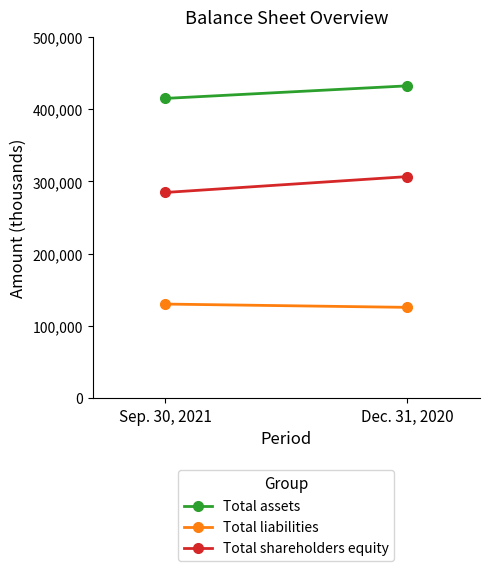

At which label does Total liabilities reach its minimum?

Dec. 31, 2020